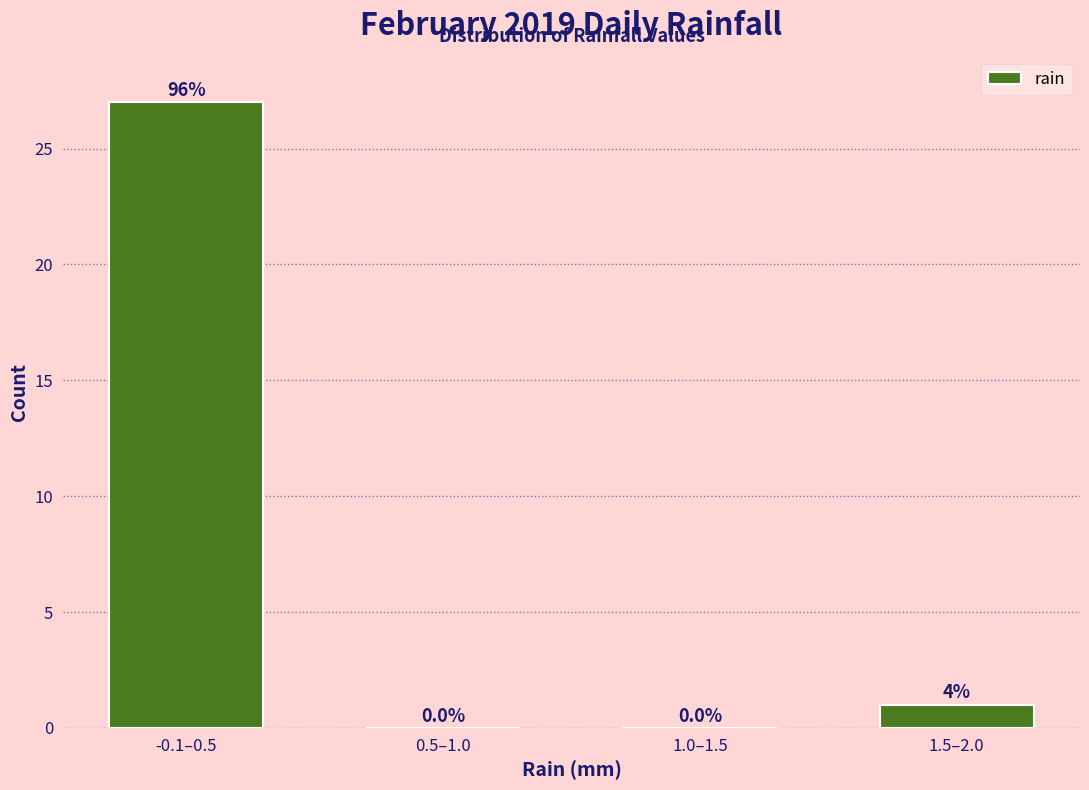

Reading left to right, list all the values displayed in this chart.

-0.1–0.5=27	0.5–1.0=0	1.0–1.5=0	1.5–2.0=1